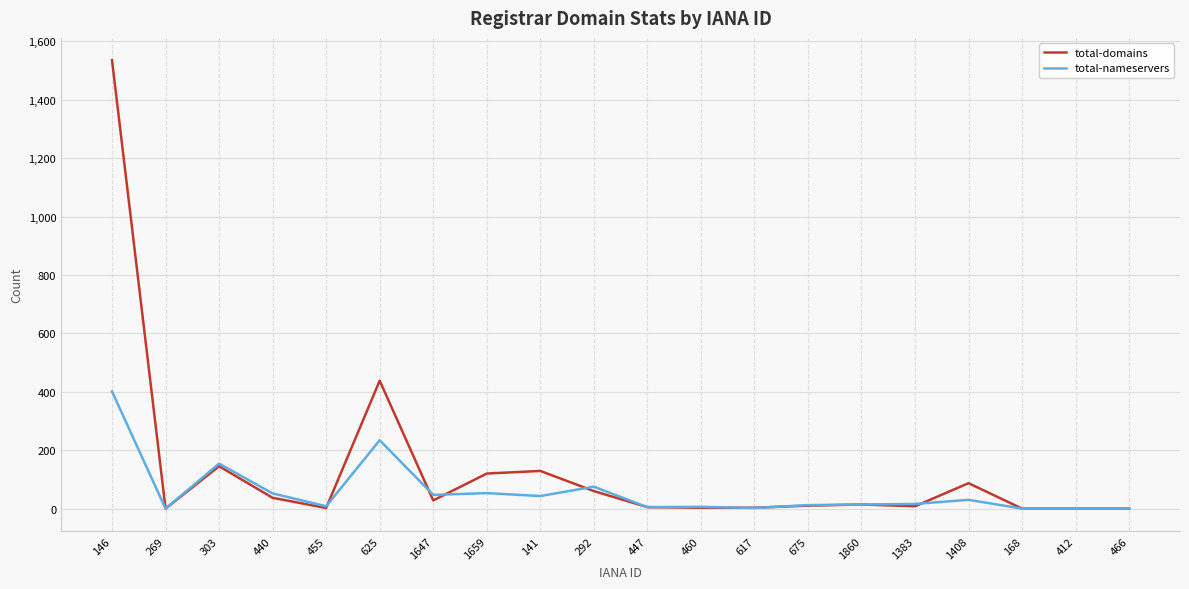

What is the difference between the second highest and minimum values in the total-nameservers series?

234